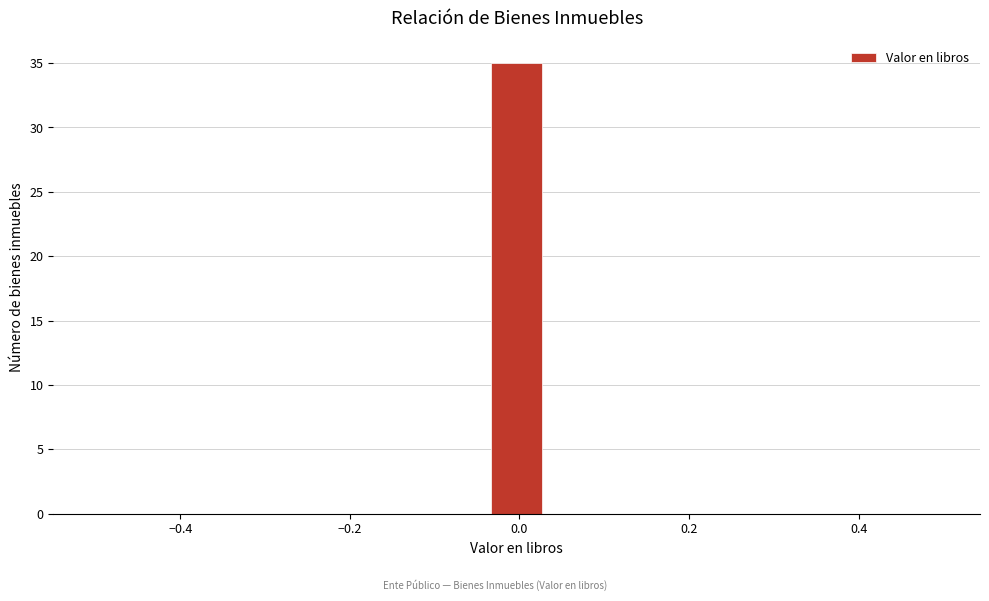

Read against the x-axis, roughly where is the centre of the tallest bar?

0.00